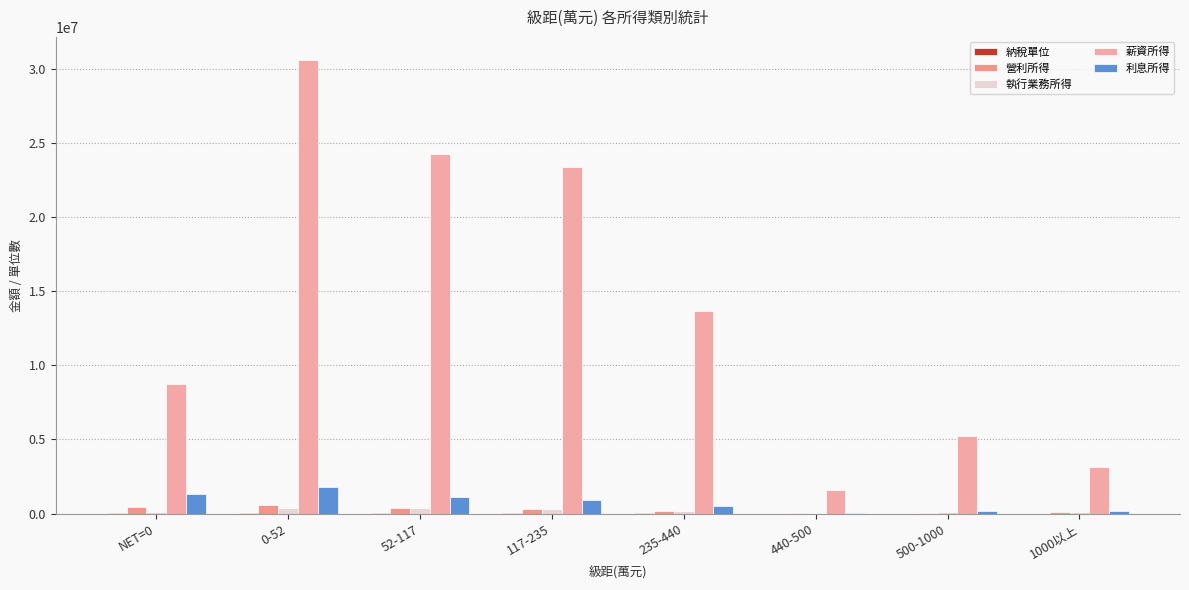

At which label does 納稅單位 first exceed 11317?

NET=0